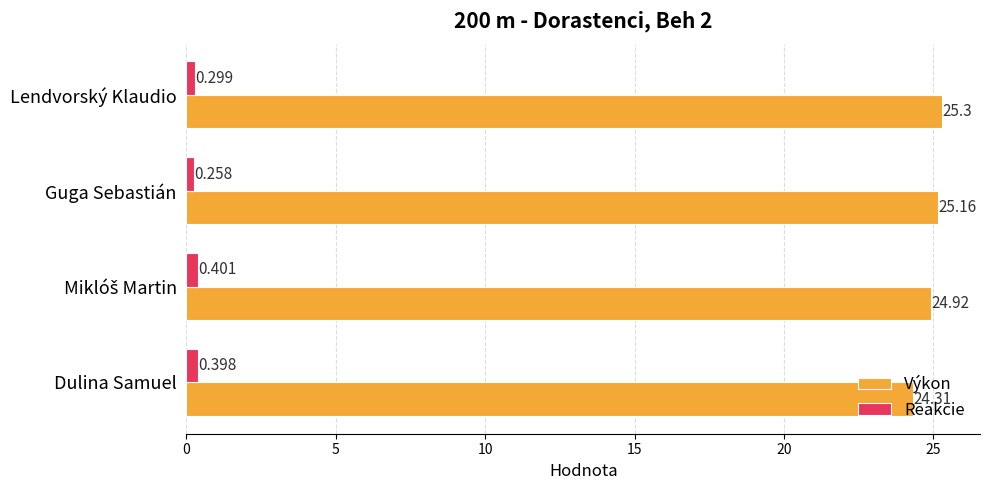

At which category does the chart reach its peak across all series?

Lendvorský Klaudio